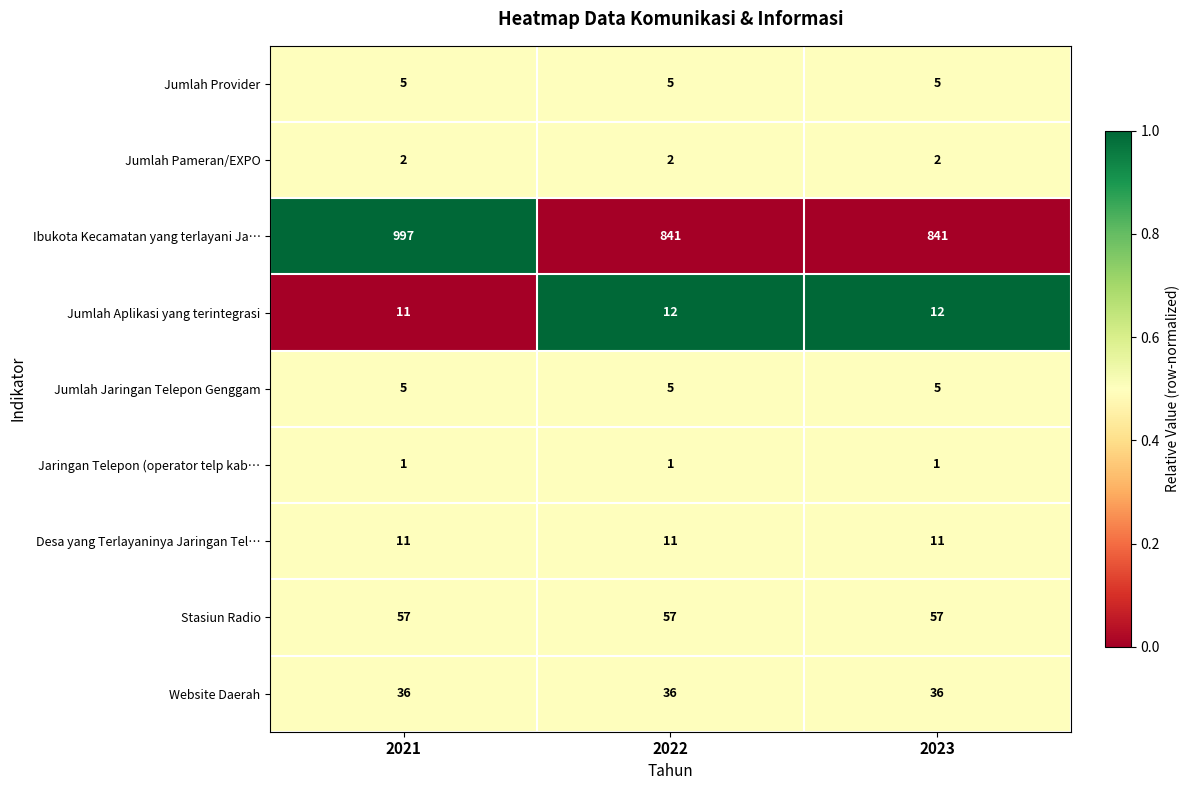

Which series has the largest total across all categories?

Ibukota Kecamatan yang terlayani Ja…